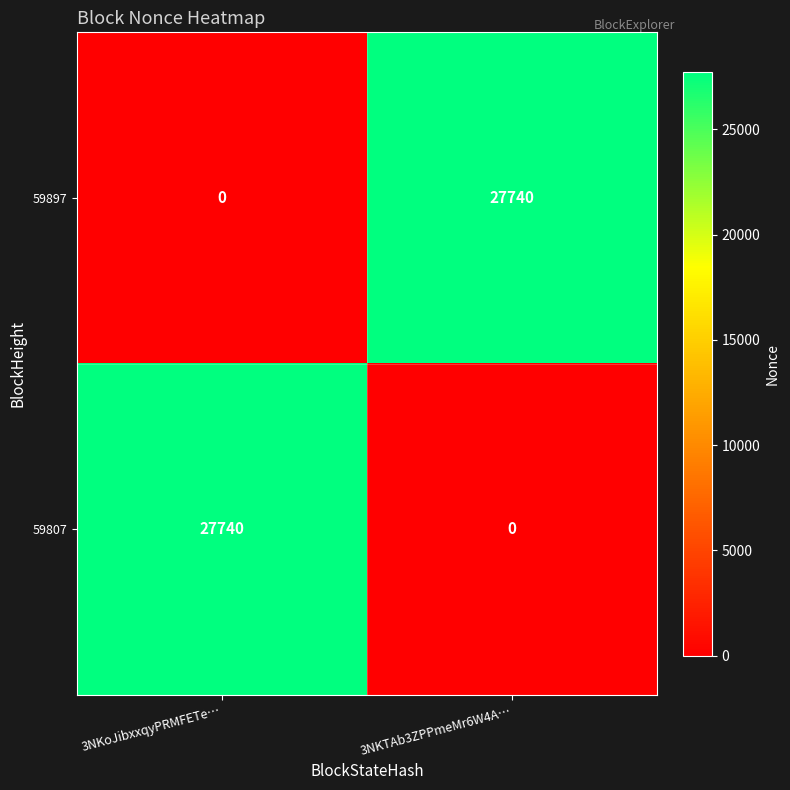

What is the total value across all series at 3NKoJibxxqyPRMFETe…?

27740